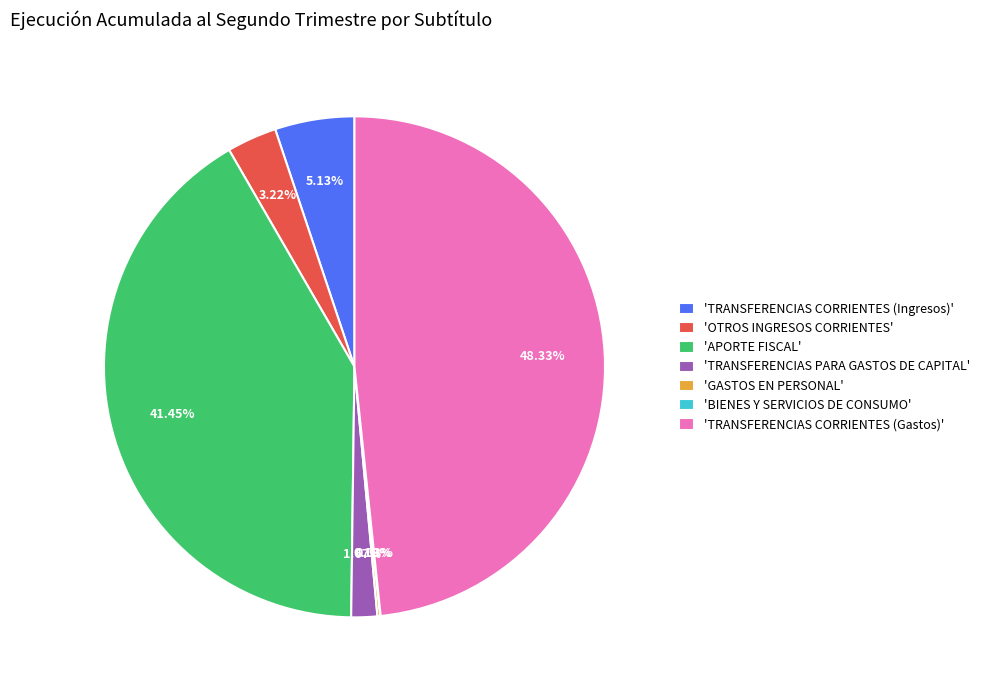

Which has a higher value, 'TRANSFERENCIAS CORRIENTES (Ingresos)' or 'TRANSFERENCIAS CORRIENTES (Gastos)'?

'TRANSFERENCIAS CORRIENTES (Gastos)'